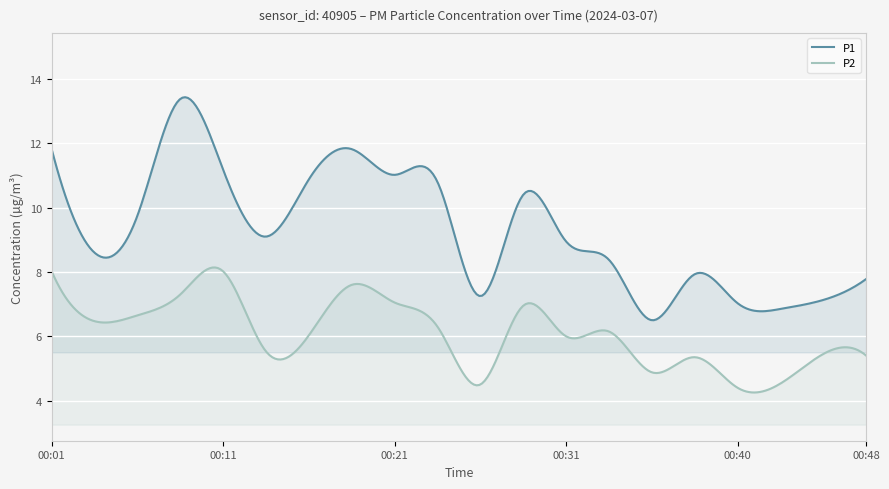

What is the difference between the second highest and second lowest values in the P2 series?

3.9